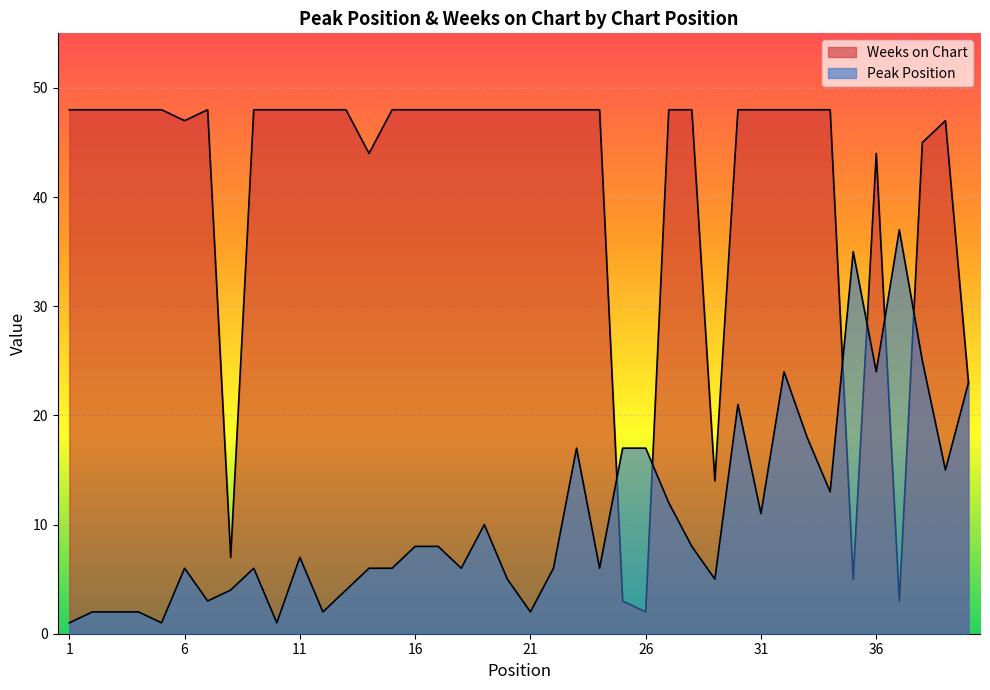

In Weeks on Chart, how many points are lower than both neighbors (excluding endpoints)?

7